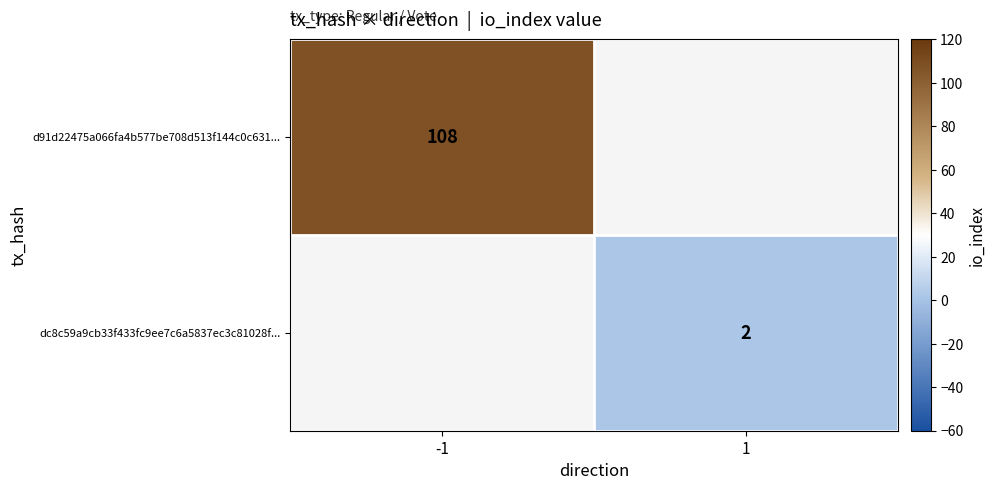

Is the value of d91d22475a066fa4b577be708d513f144c0c631... at -1 greater than the value of dc8c59a9cb33f433fc9ee7c6a5837ec3c81028f... at 1?

Yes